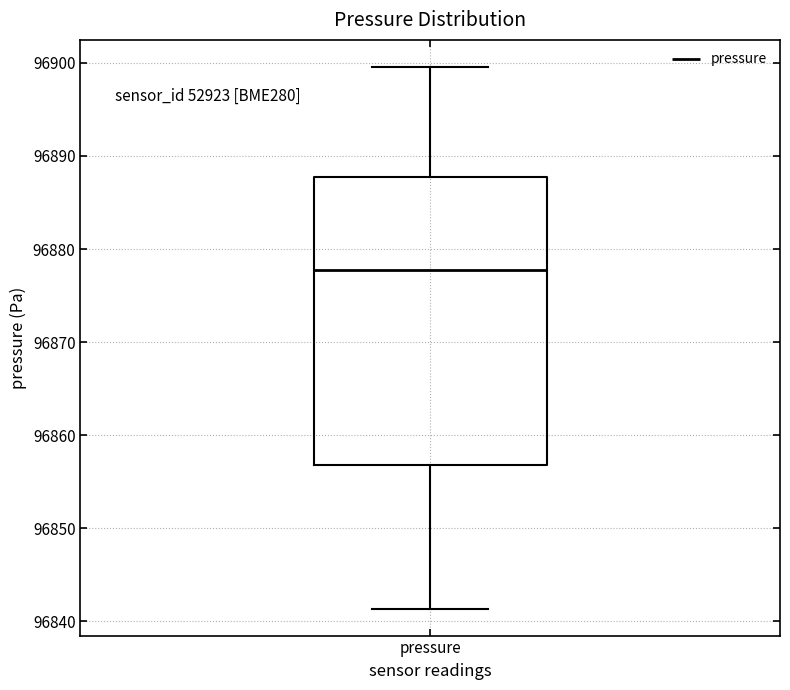

Where is the upper edge of the box for pressure on the y-axis? The values are not printed on the chart, so give them approximately, as read against the axis.

96888